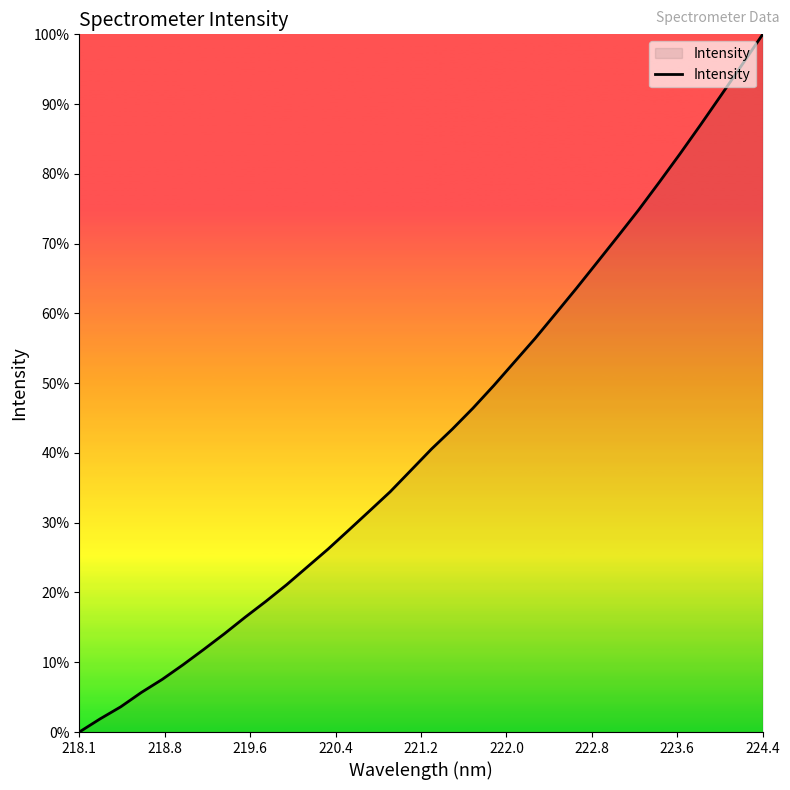

Is this an area chart (filled region under the line)?

Yes